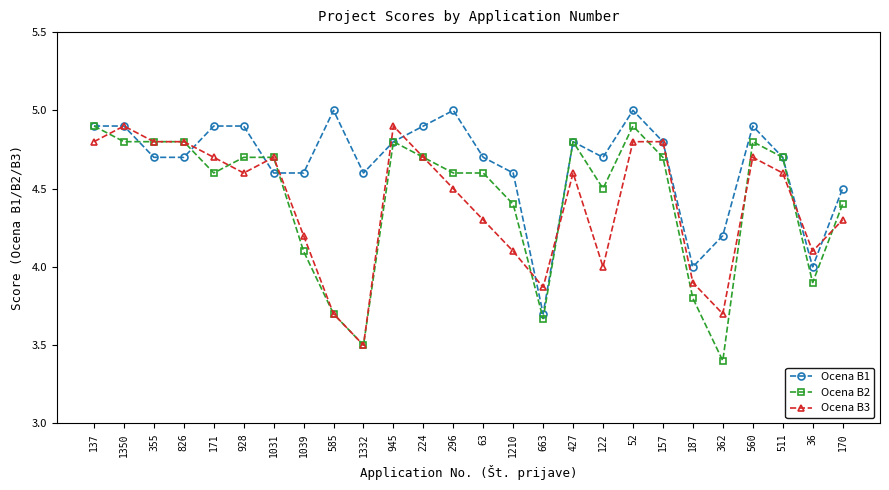

What is the label of the 24th point from the left?

511